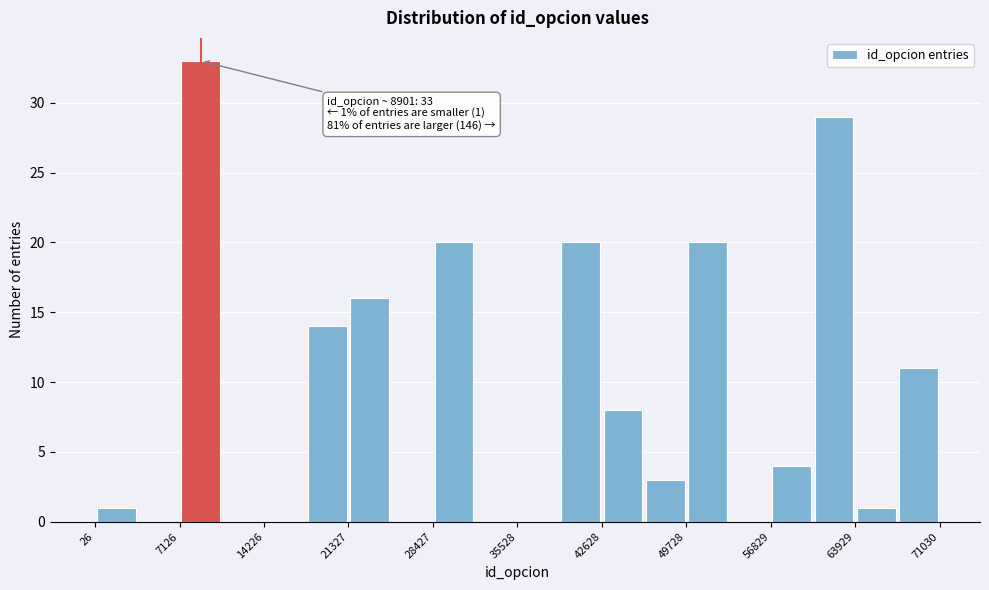

Read against the x-axis, roughly where is the centre of the tallest bar?

9000